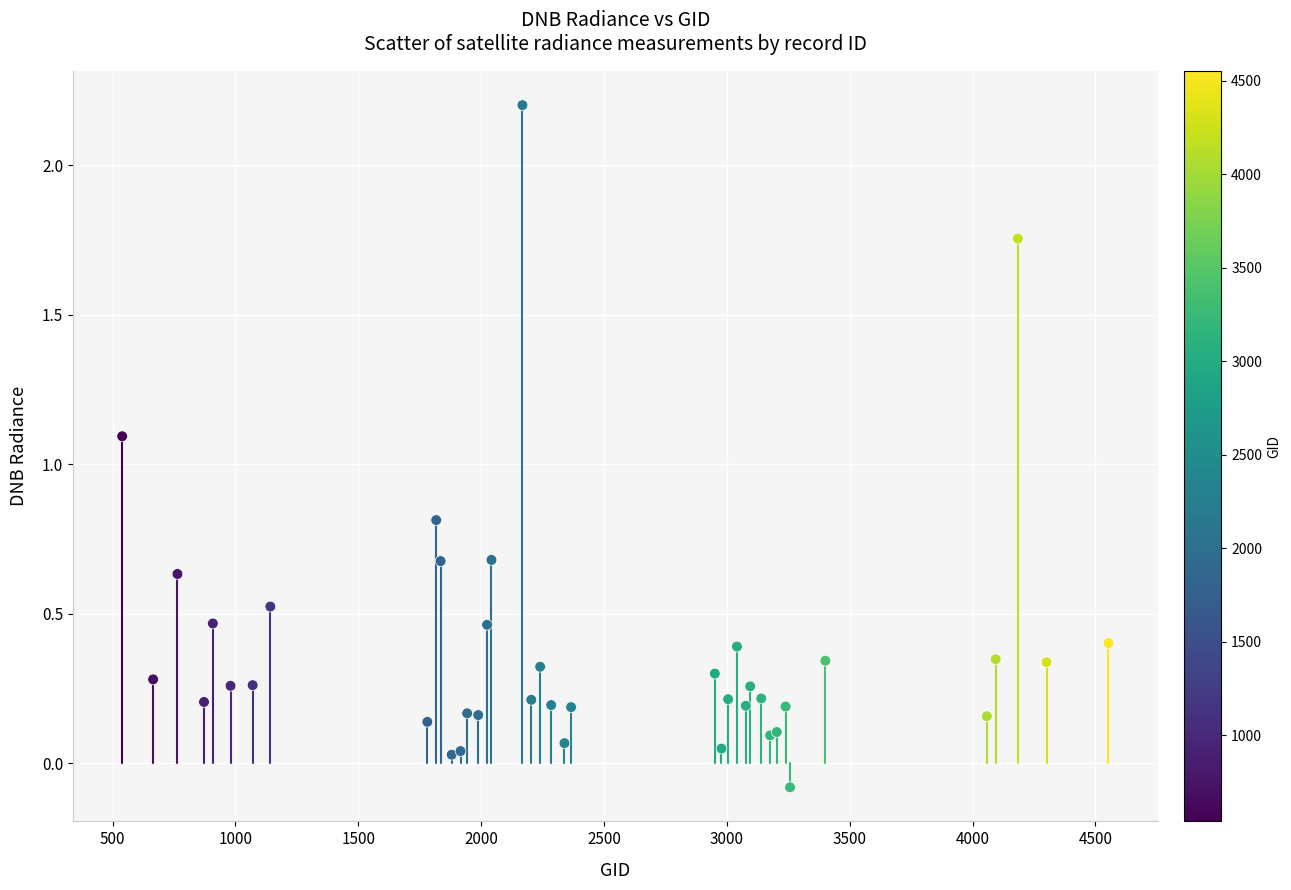

What Y value in the scatter plot is closest to 1?

1.1